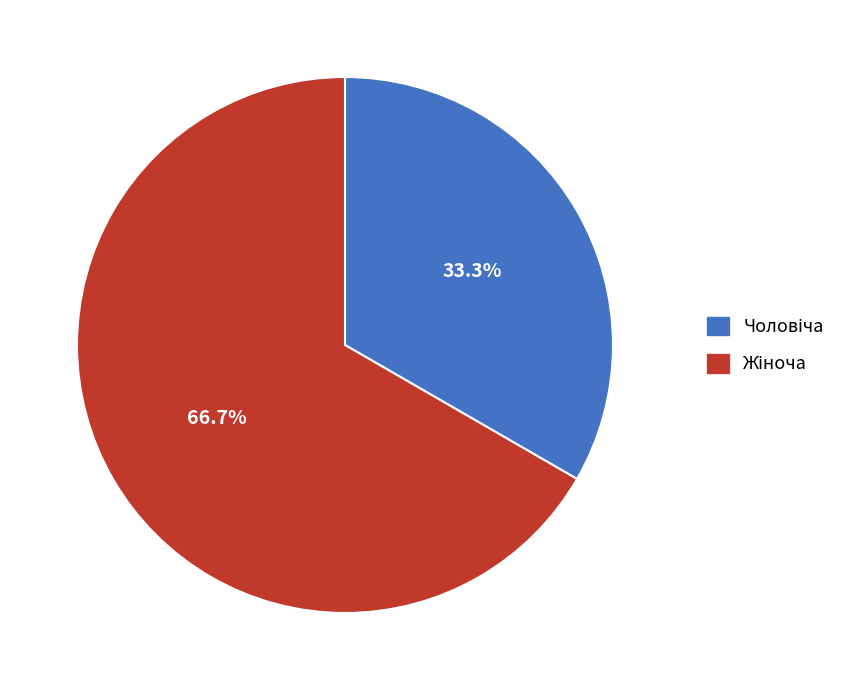

Does any single category account for the majority?

Yes